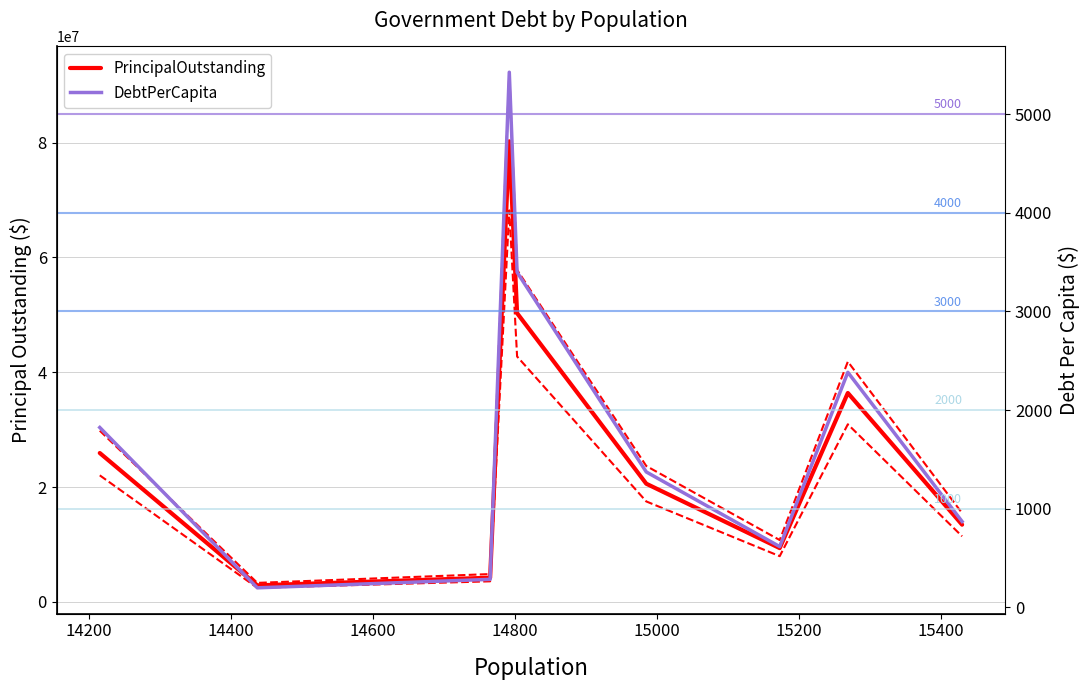

Does the chart have visible grid lines?

Yes